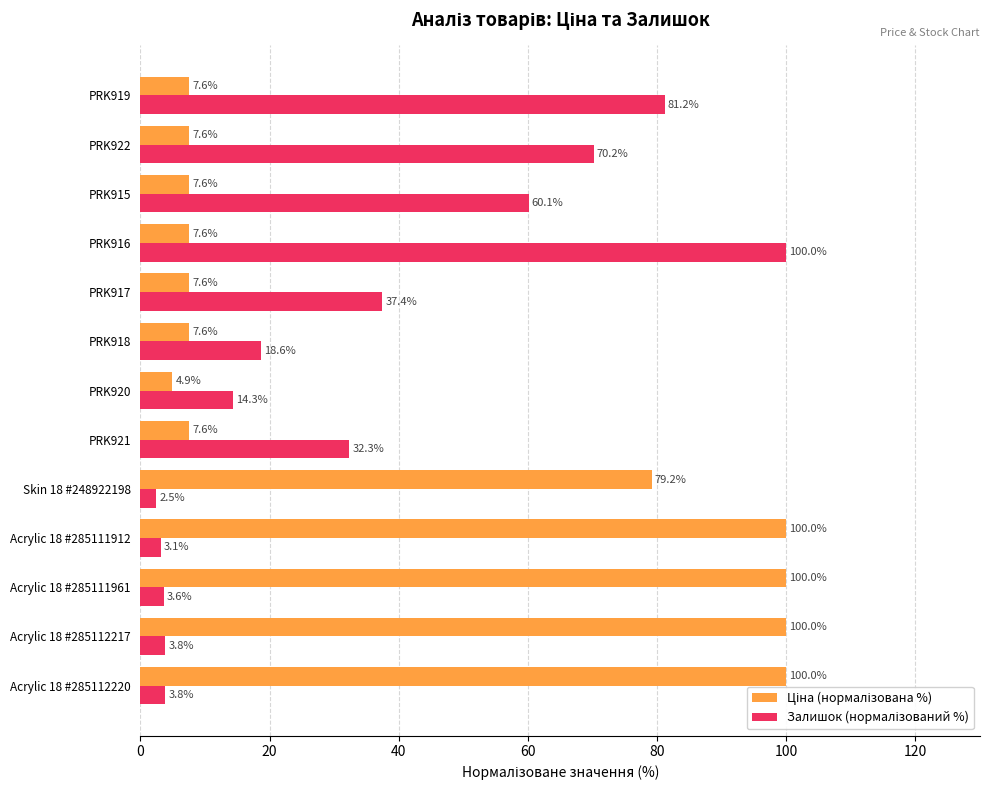

Which label corresponds to the smallest value in the chart?

Skin 18 #248922198